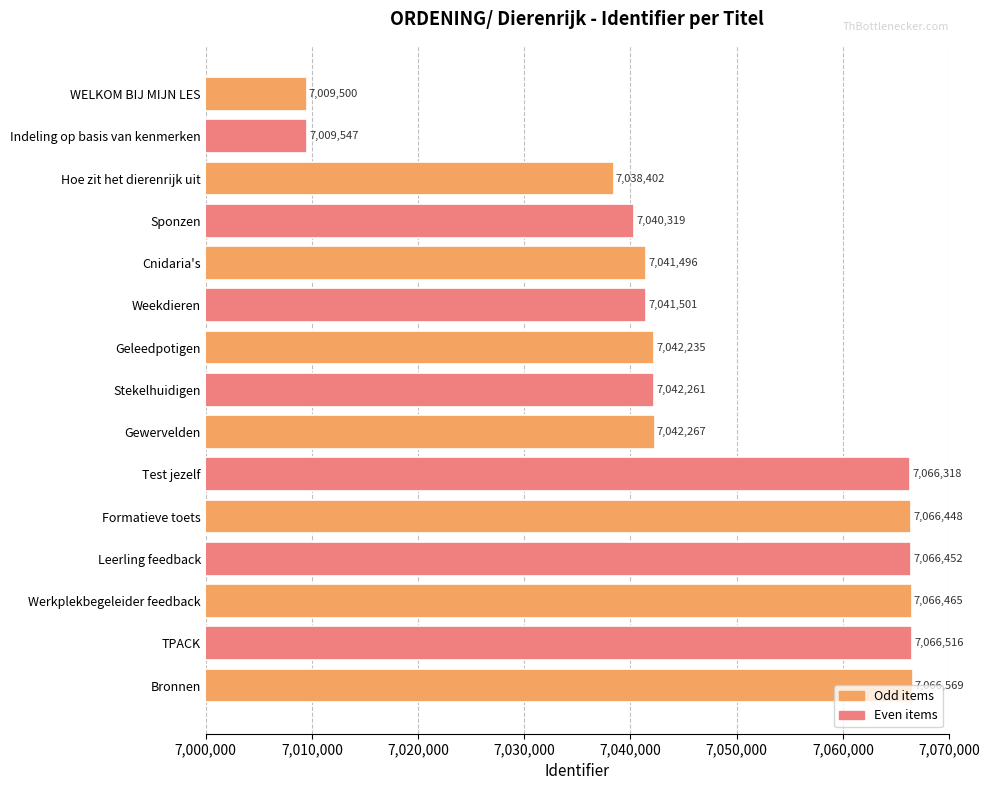

Which category has the lowest value across all series?

WELKOM BIJ MIJN LES